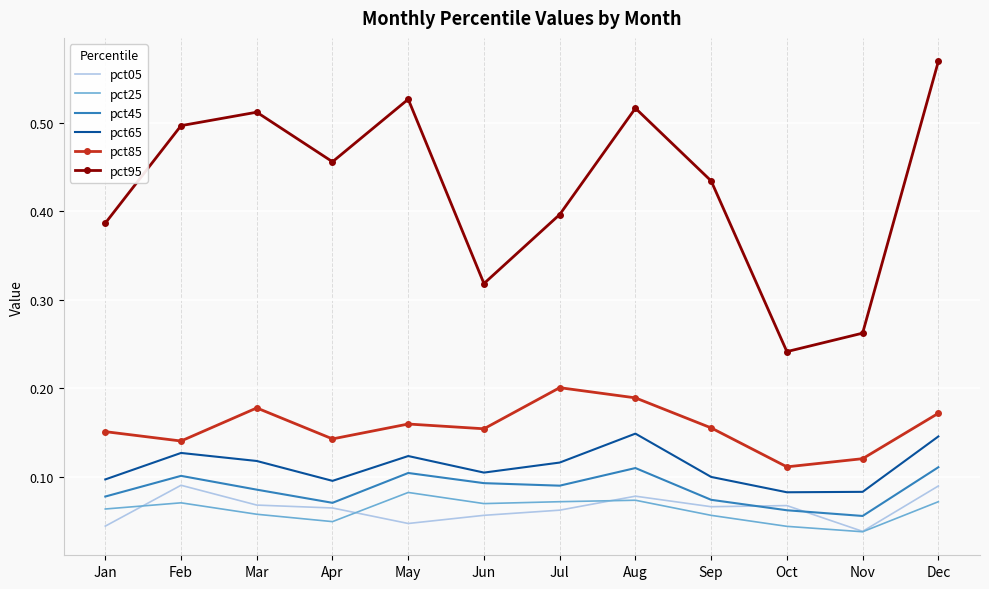

Which category has the highest value across all series?

Dec